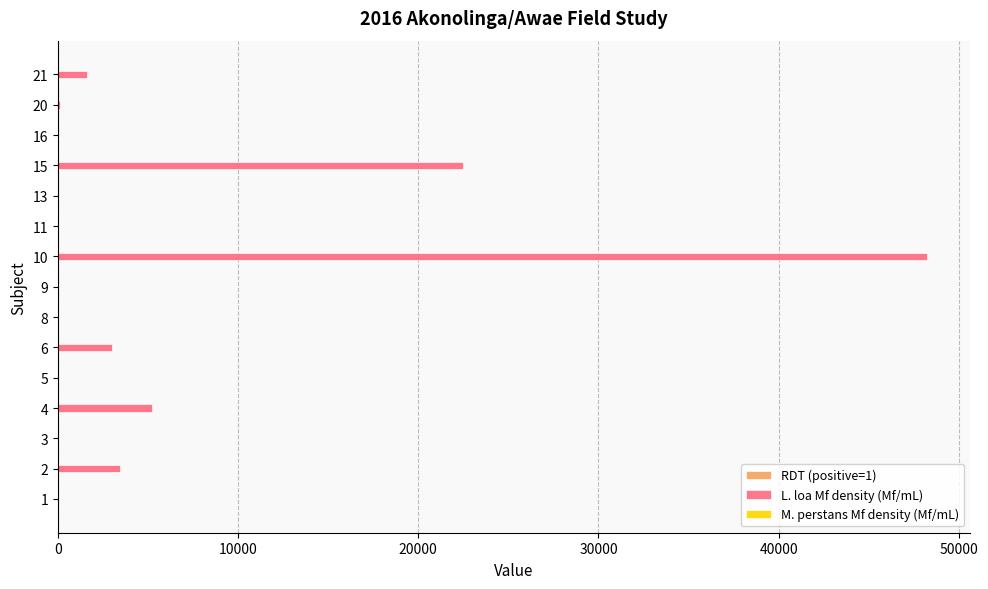

What is the greatest value displayed?

48220